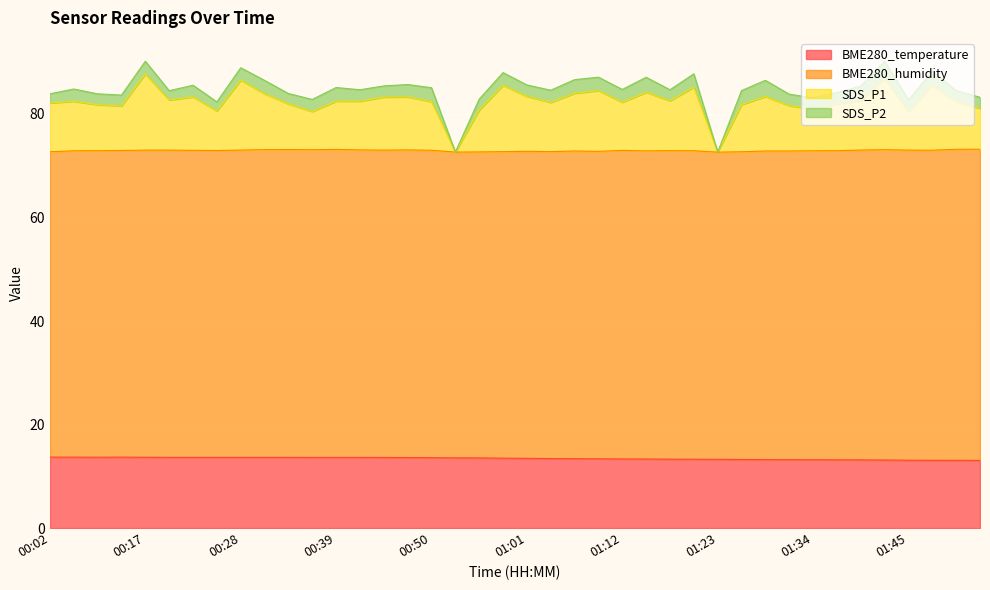

What is the total value across all series at 01:23?

72.6